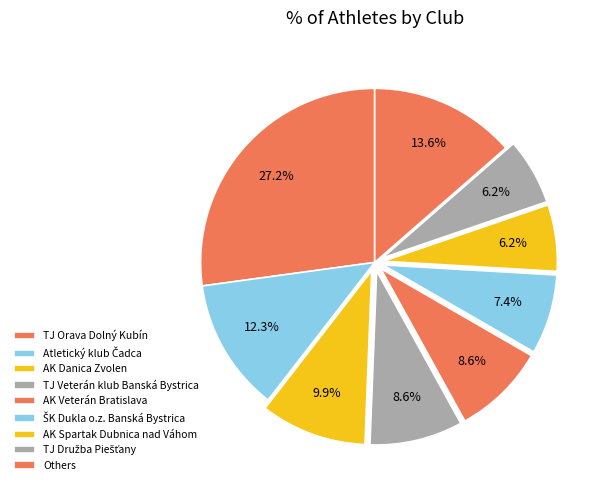

Count the number of slices in the pie.

9